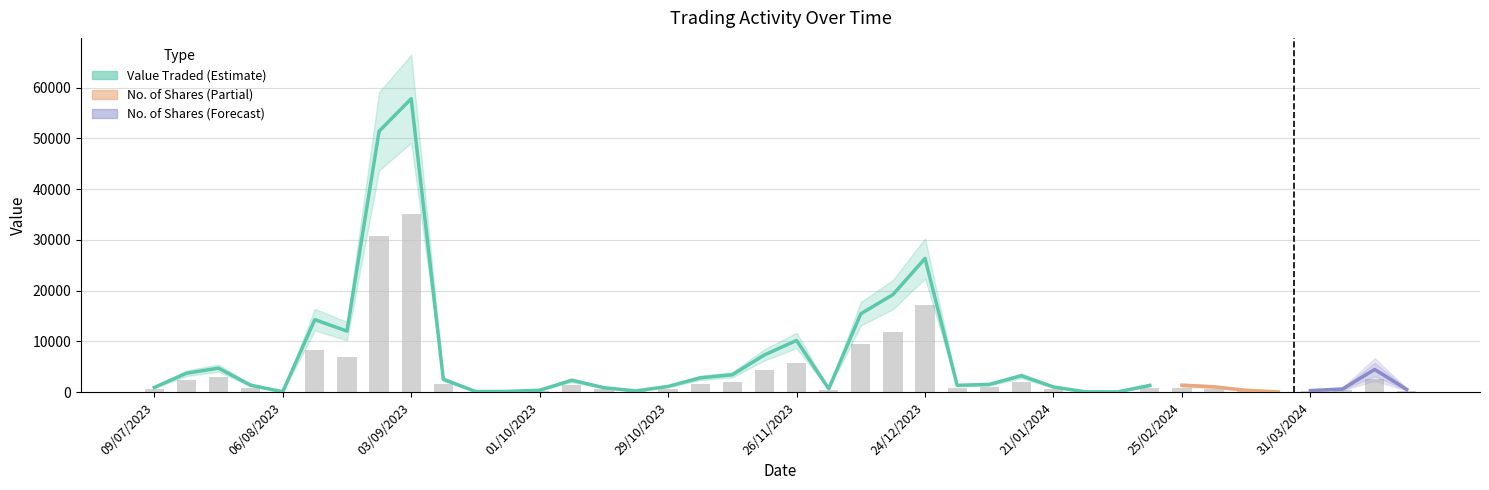

Where does the data first go above 836?

16/07/2023